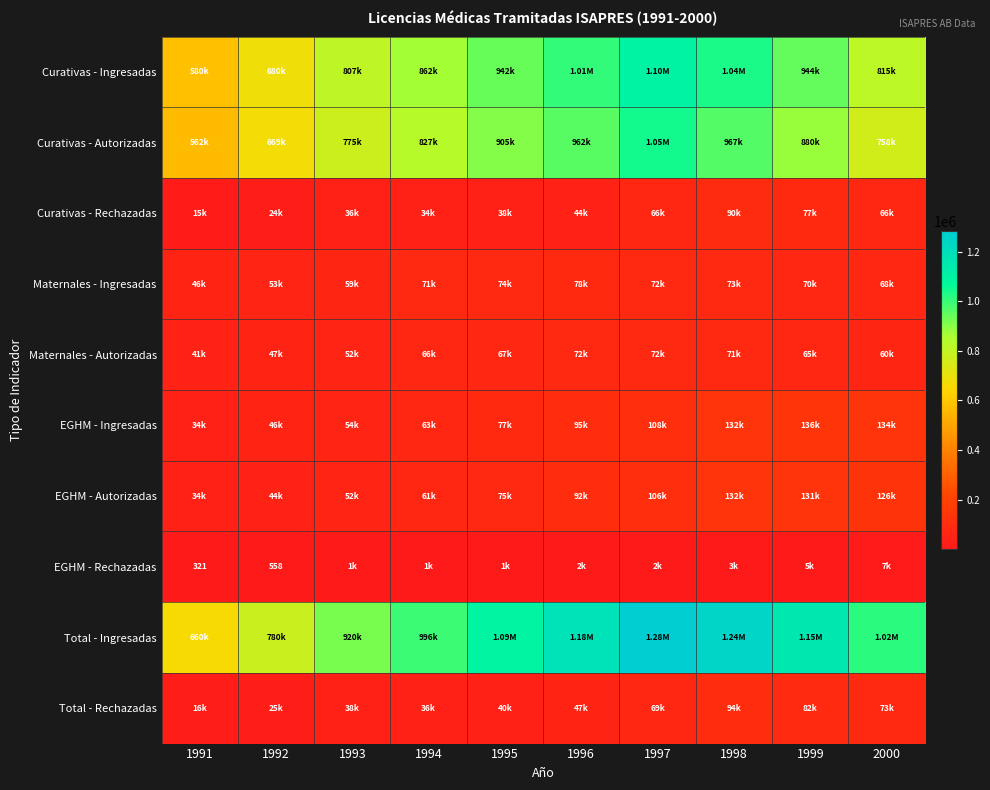

Between 1997 and 2000, which series saw the biggest shift?

Curativas - Autorizadas